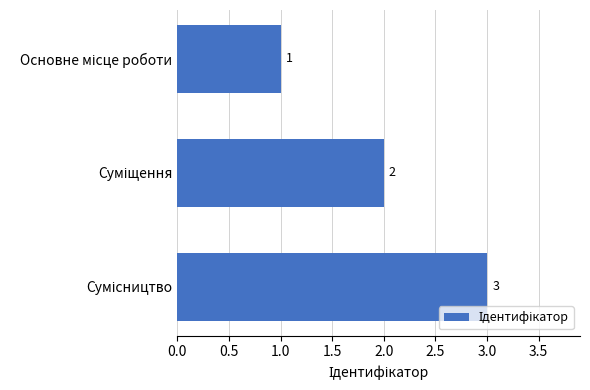

What is the greatest value displayed?

3